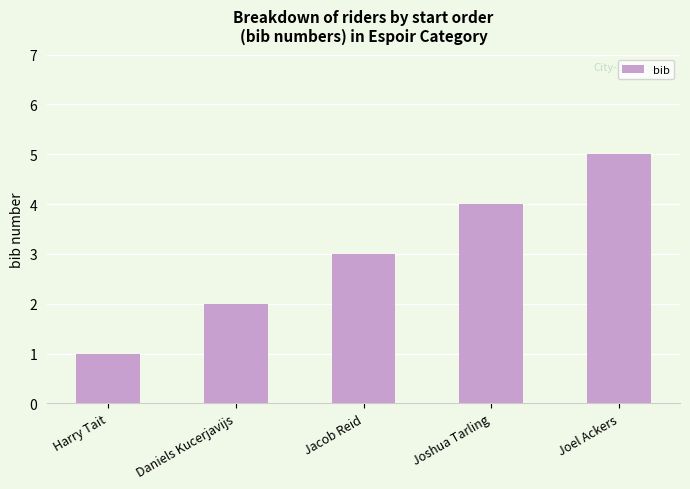

How many data points are less than 3?

2